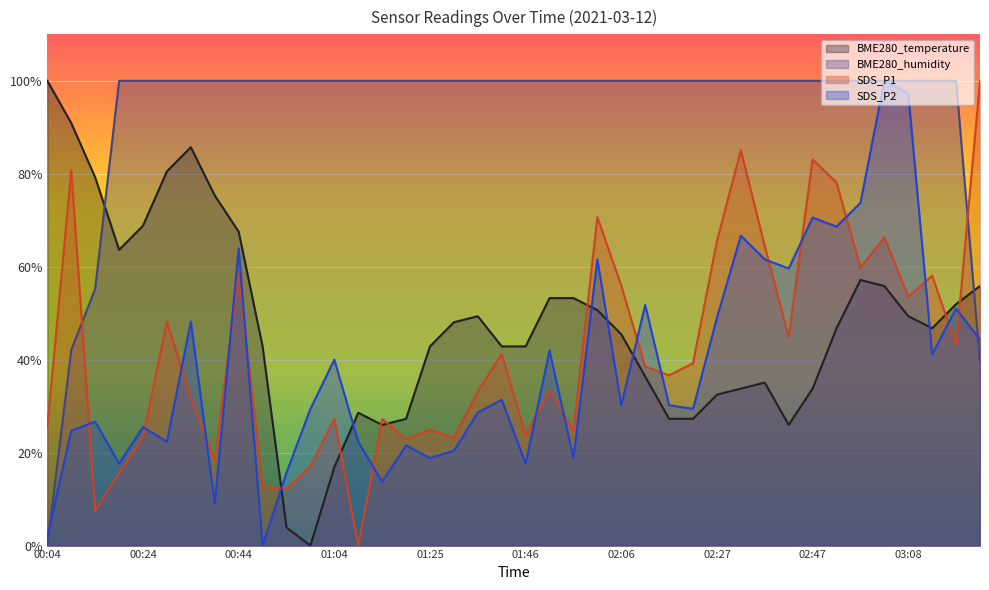

How many lines are shown in the chart?

4